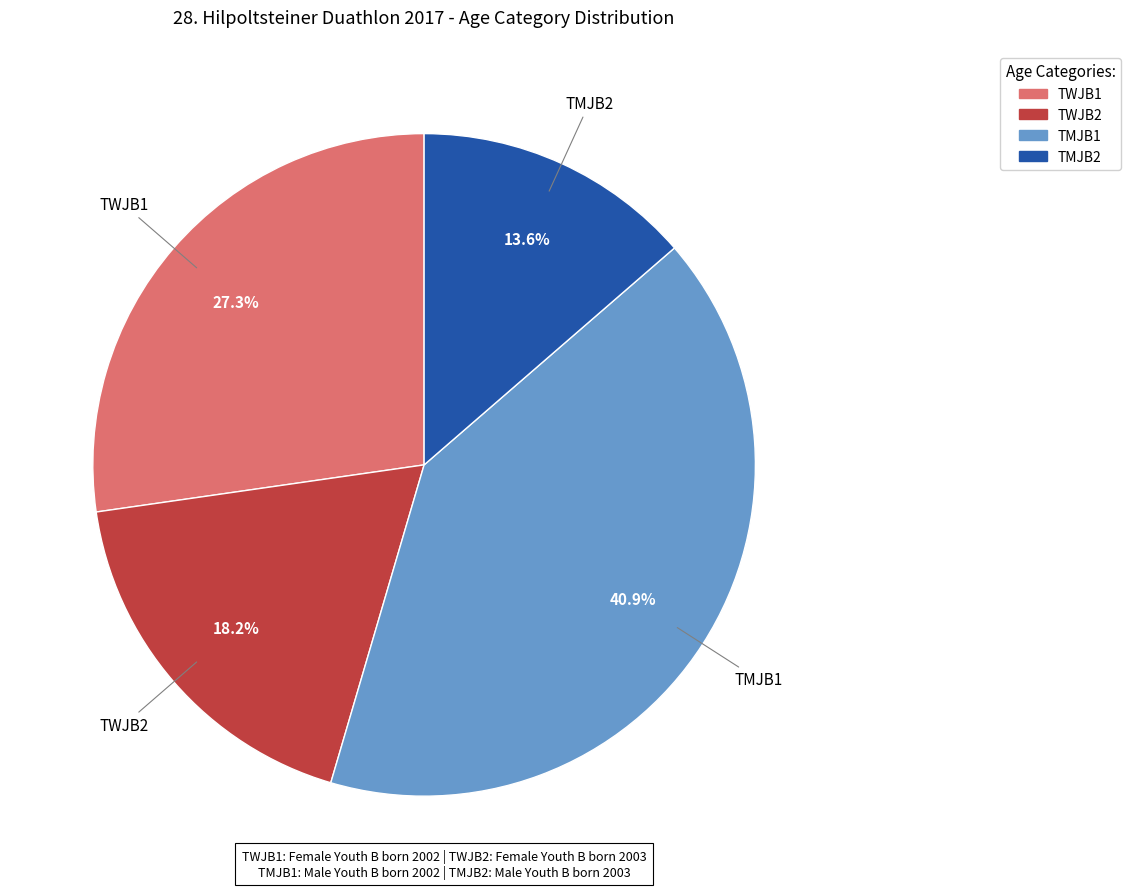

Approximately how many times larger is the value at TMJB1 compared to TMJB2?

3.0